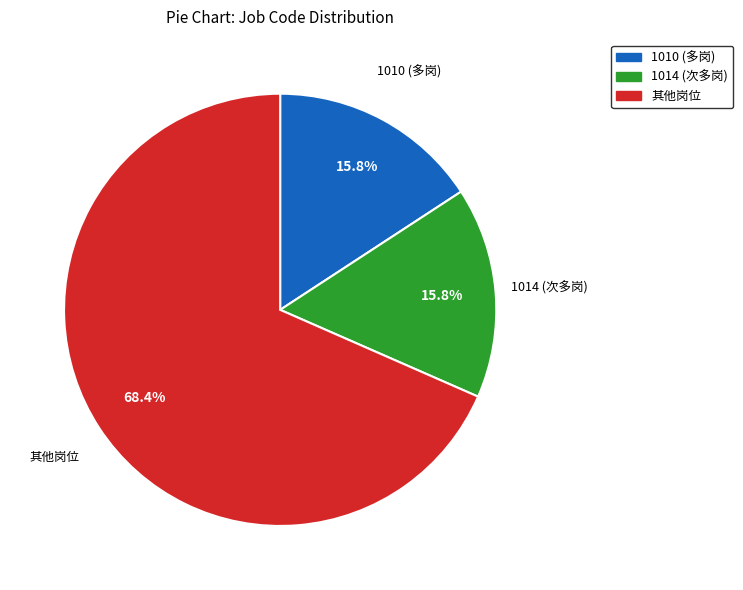

Is there any slice that represents more than half of the pie?

Yes